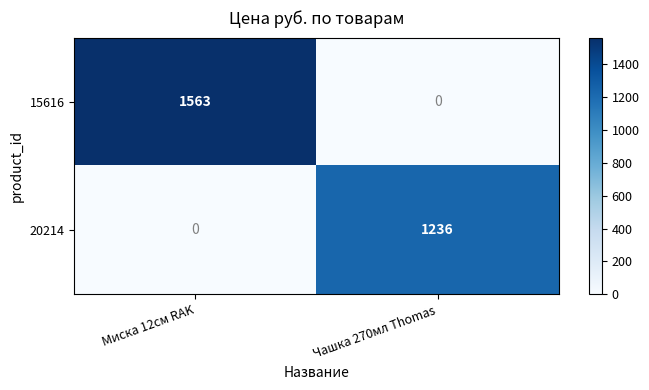

What is the average value of the 15616 series?

782